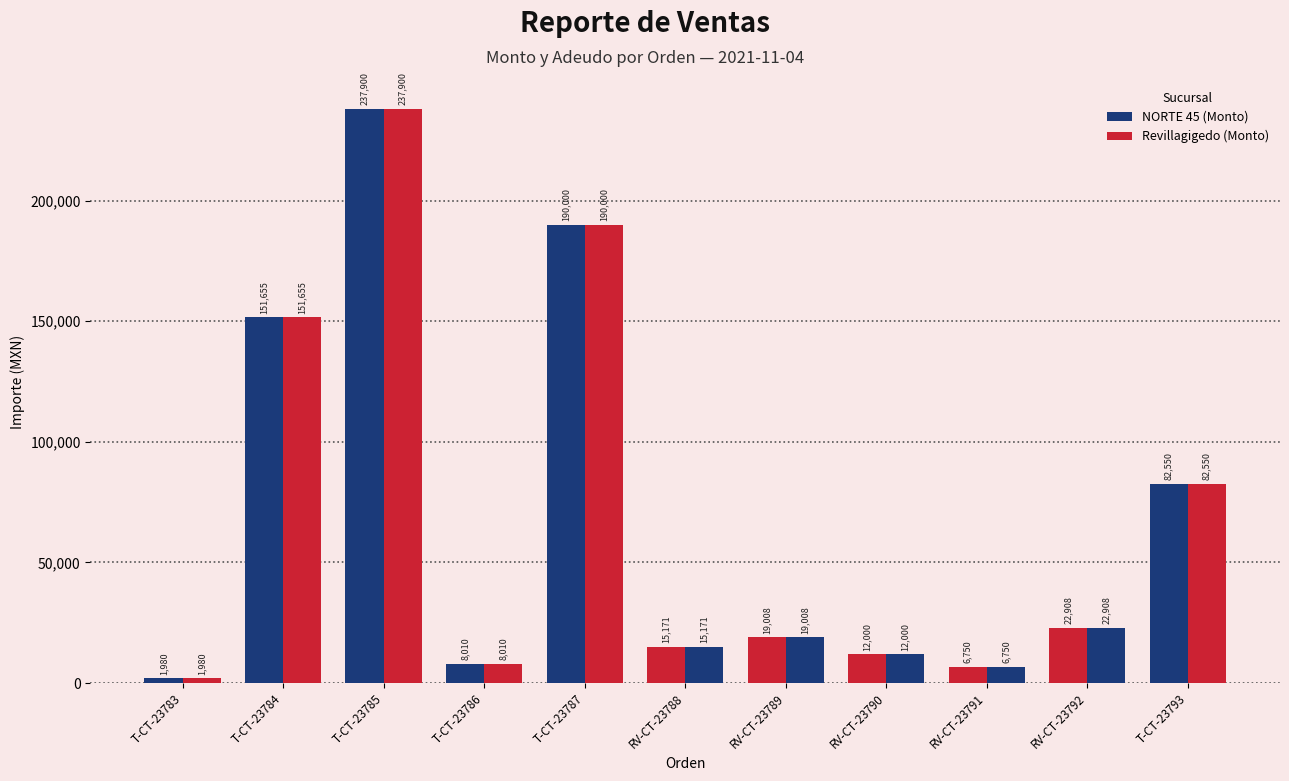

What is the greatest value displayed?

237900.0